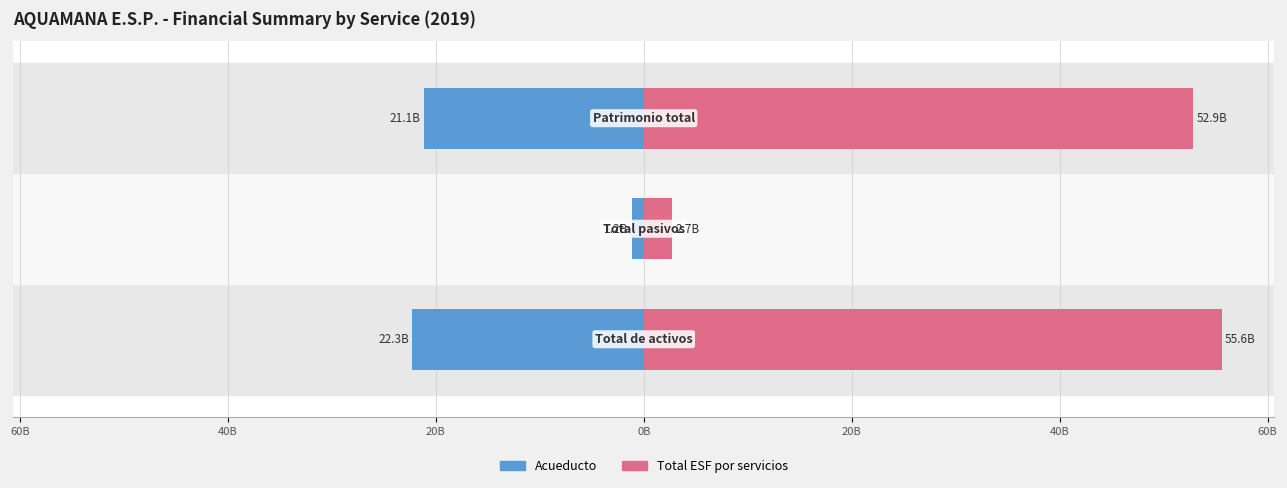

What are all the series names shown in the legend?

Acueducto, Total ESF por servicios